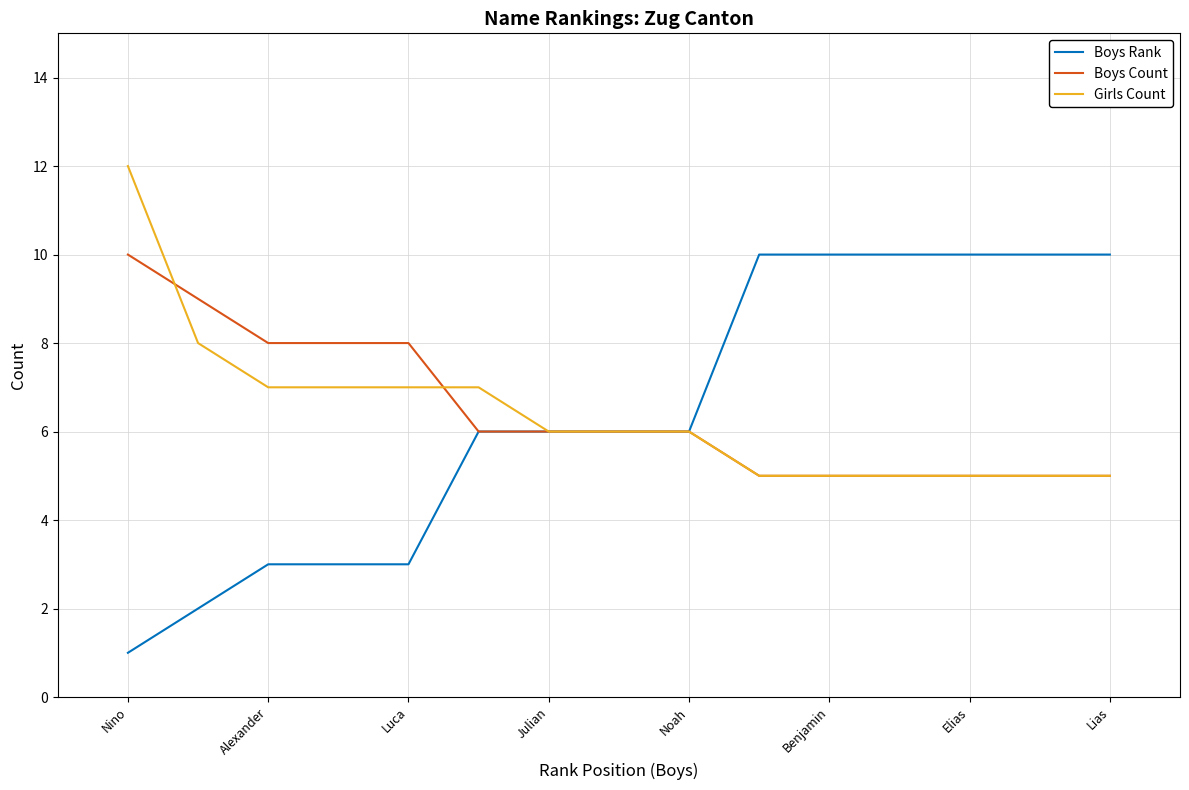

What is the greatest value displayed?

12